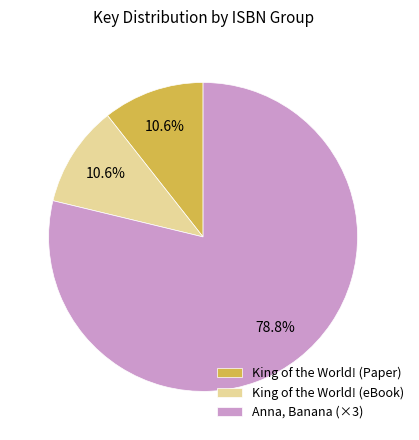

Is King of the World! (eBook) the majority of the pie?

No